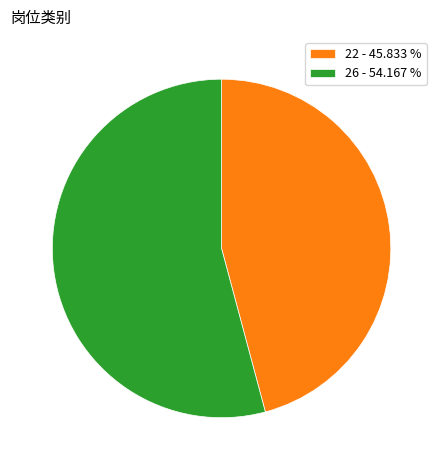

Which slice represents more than half of the pie?

26 - 54.167 %